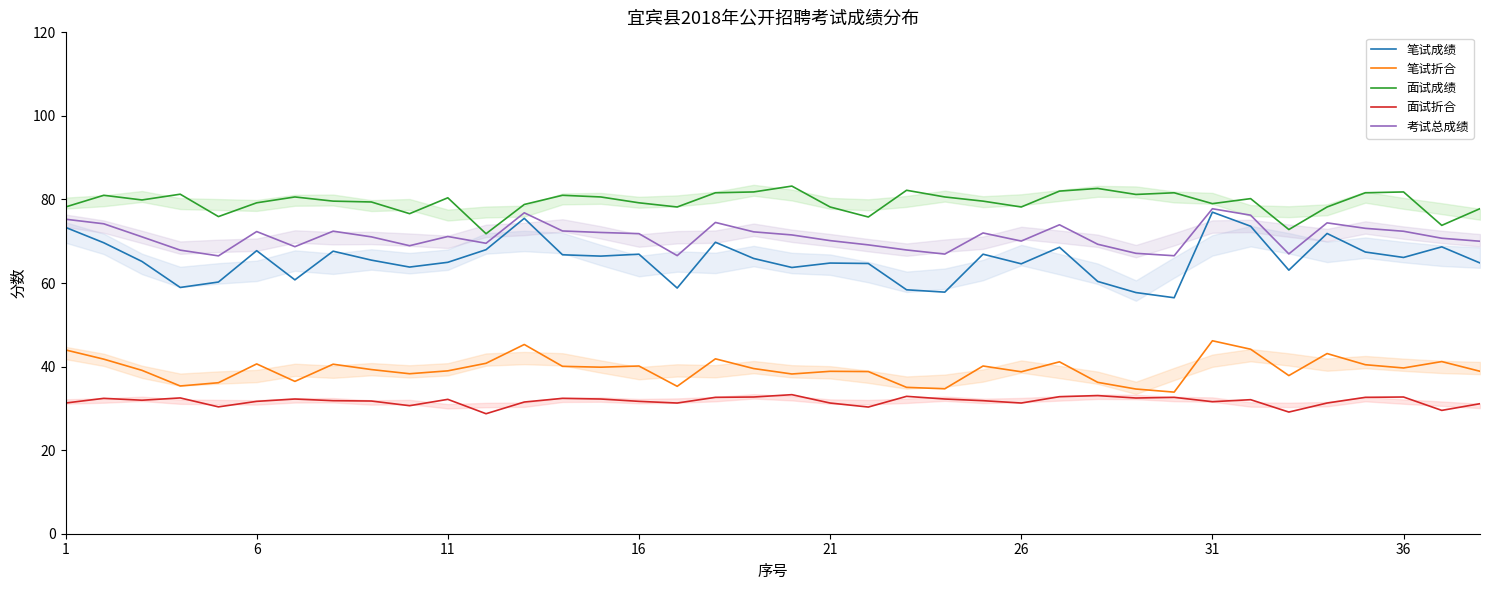

What are all the series names shown in the legend?

笔试成绩, 笔试折合, 面试成绩, 面试折合, 考试总成绩